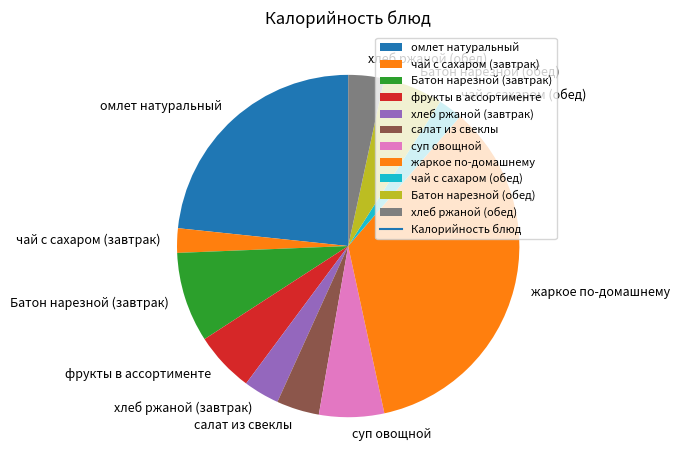

Which slice is the largest?

жаркое по-домашнему